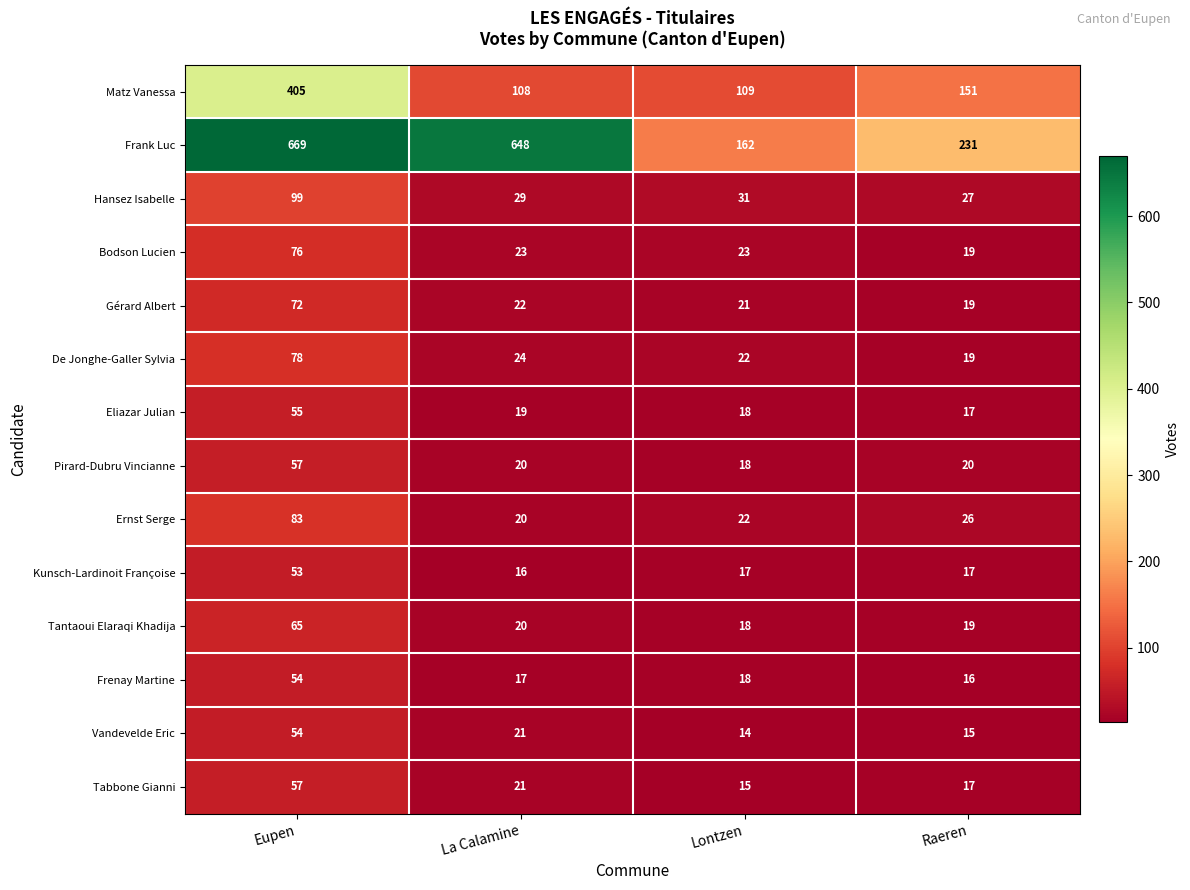

At which category is the sum across all series the highest?

Eupen